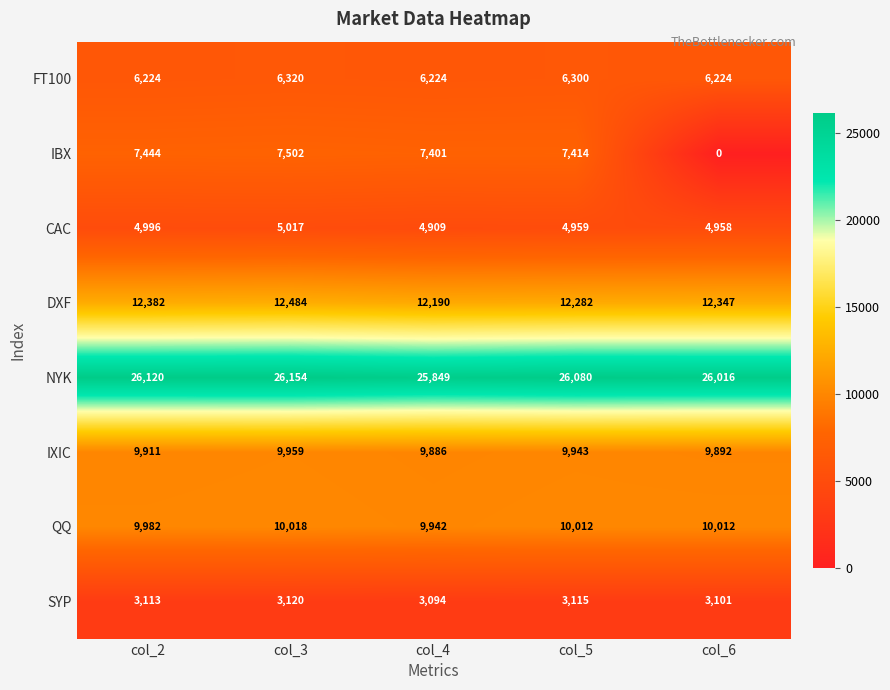

What is the spread (max minus min) of values at col_4?

22755